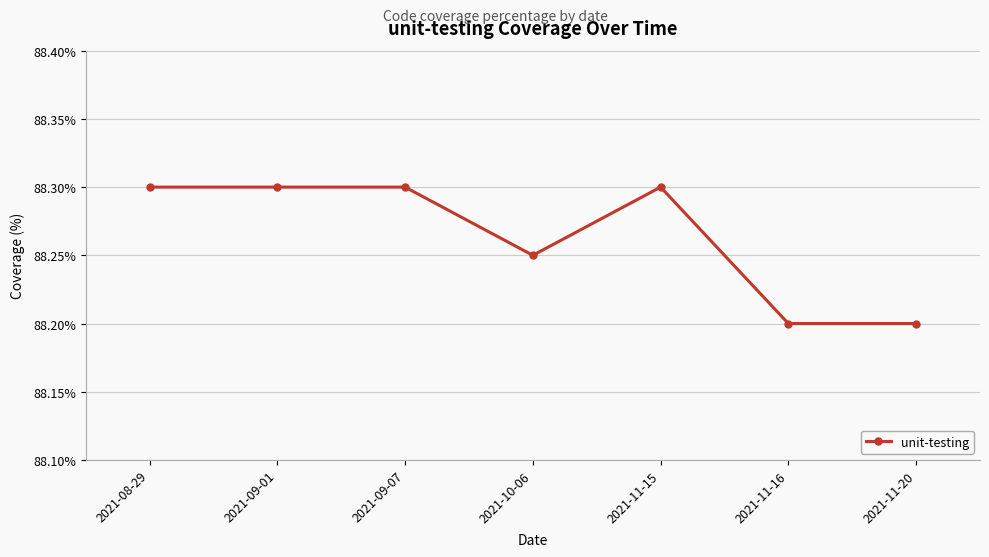

What is the sum of all values?

617.9